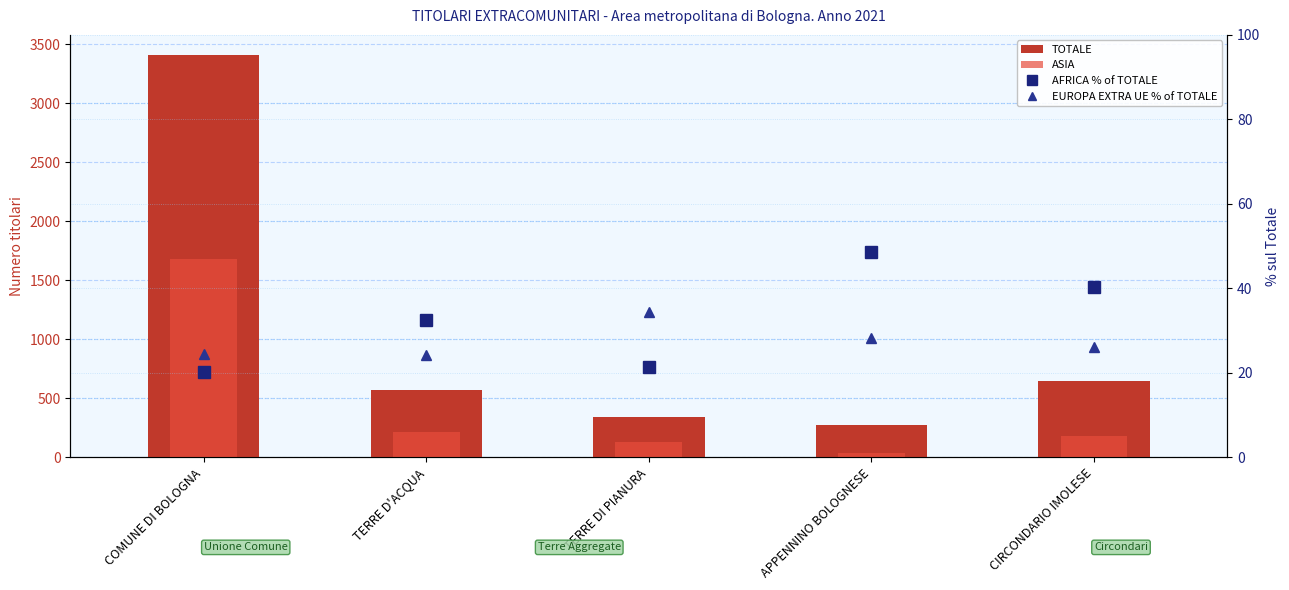

What is the sum of the EUROPA EXTRA UE % of TOTALE values at APPENNINO BOLOGNESE and TERRE DI PIANURA?

62.7